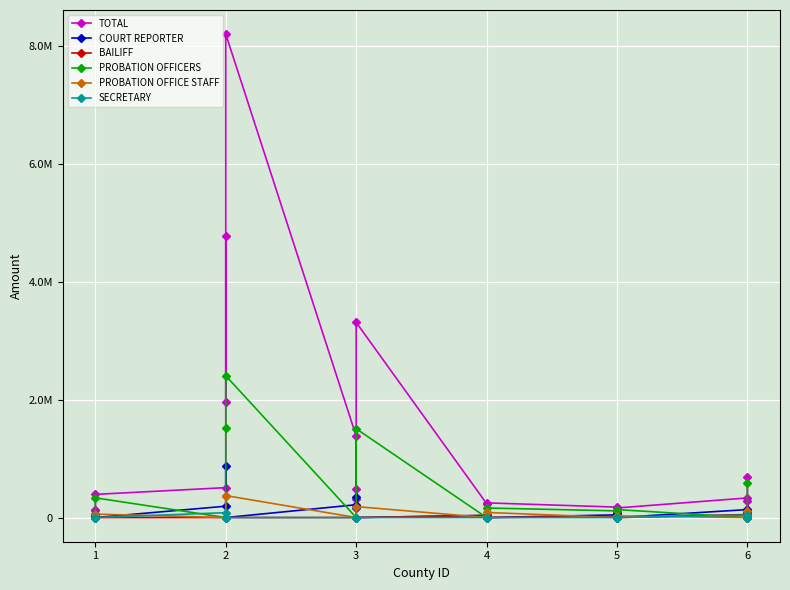

Which series has the largest range (max minus min)?

TOTAL